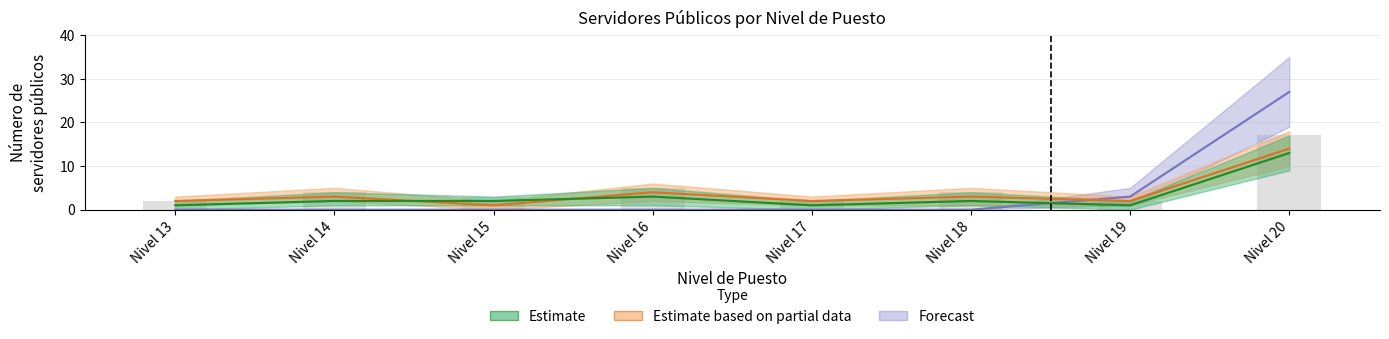

Which label corresponds to the smallest value in the chart?

Nivel 13